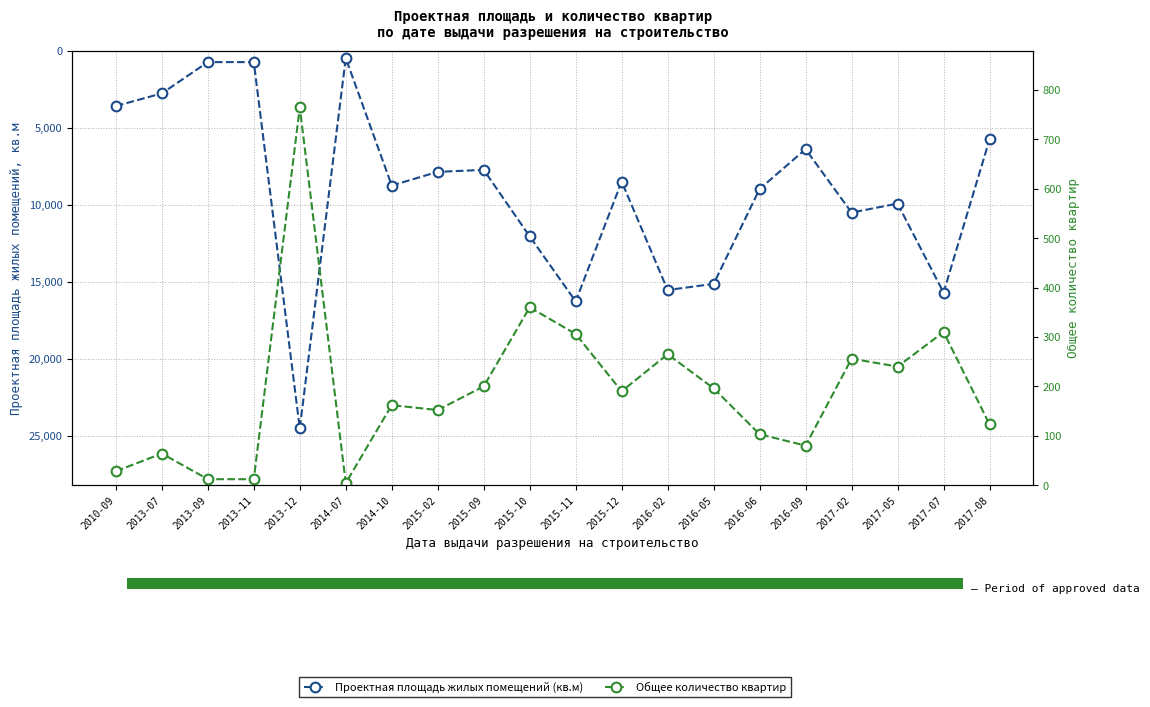

Which has a higher value, 2013-07 or 2017-07?

2017-07